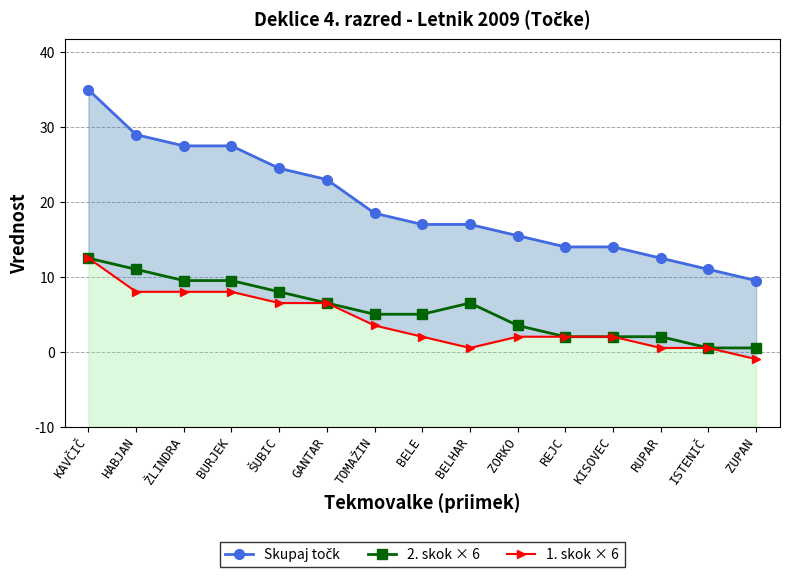

How many categories are shown in the chart?

15